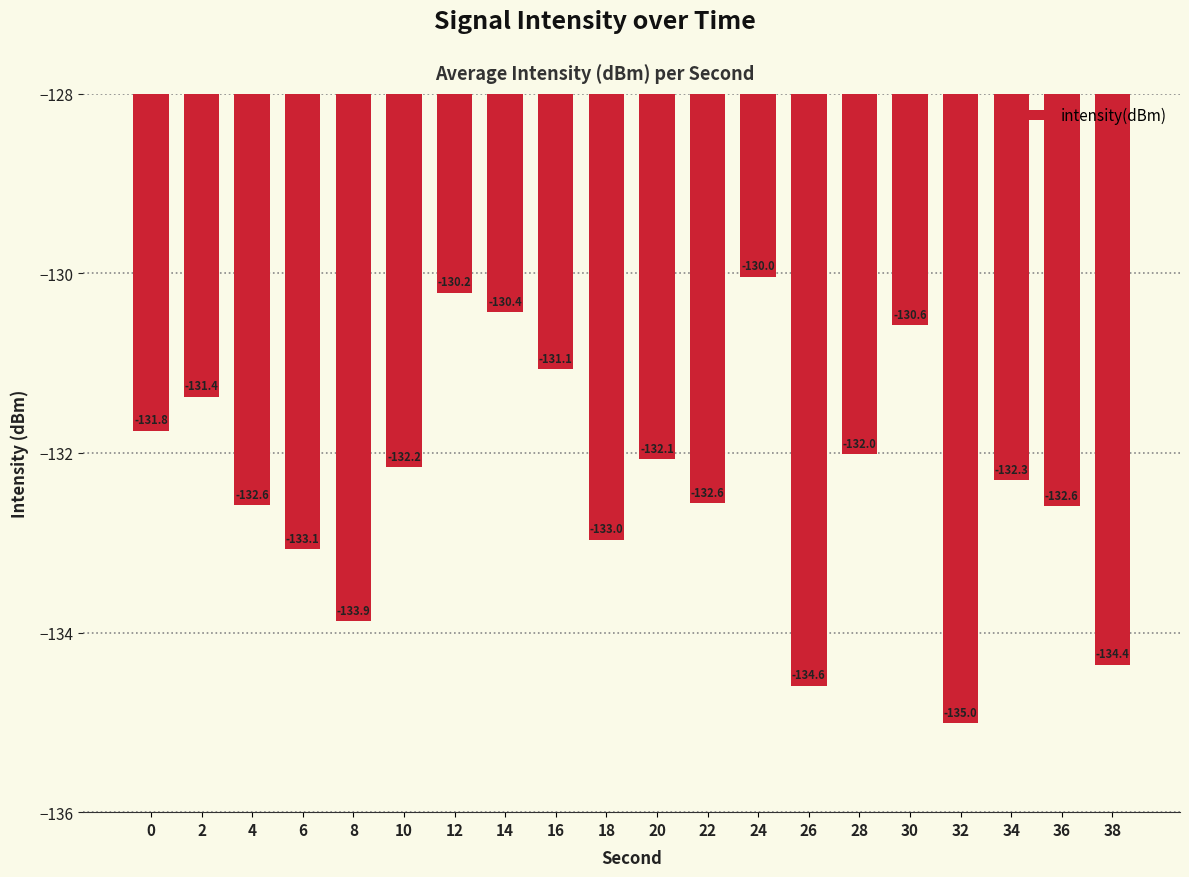

What is the change in value from 2 to 26?

-3.2